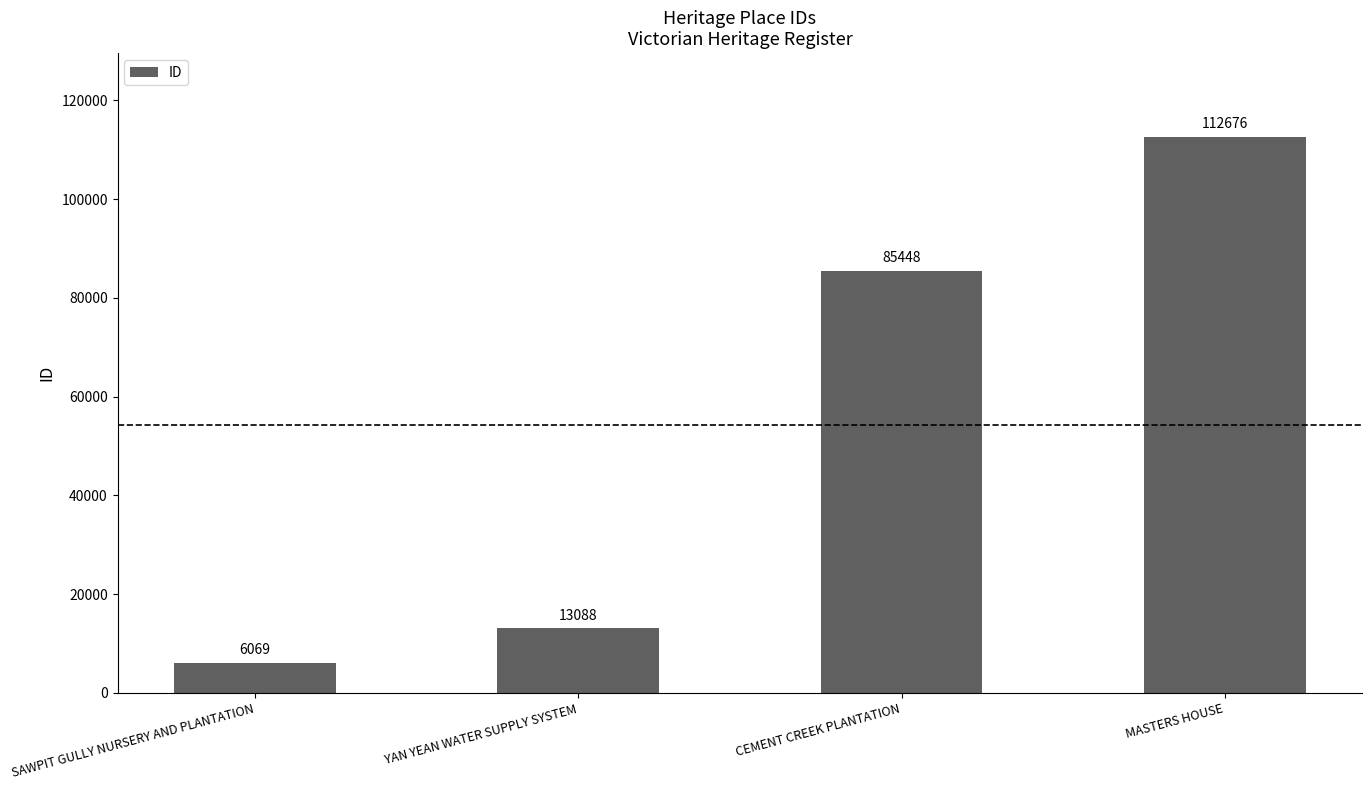

What is the ratio of the value at CEMENT CREEK PLANTATION to the value at MASTERS HOUSE?

0.8